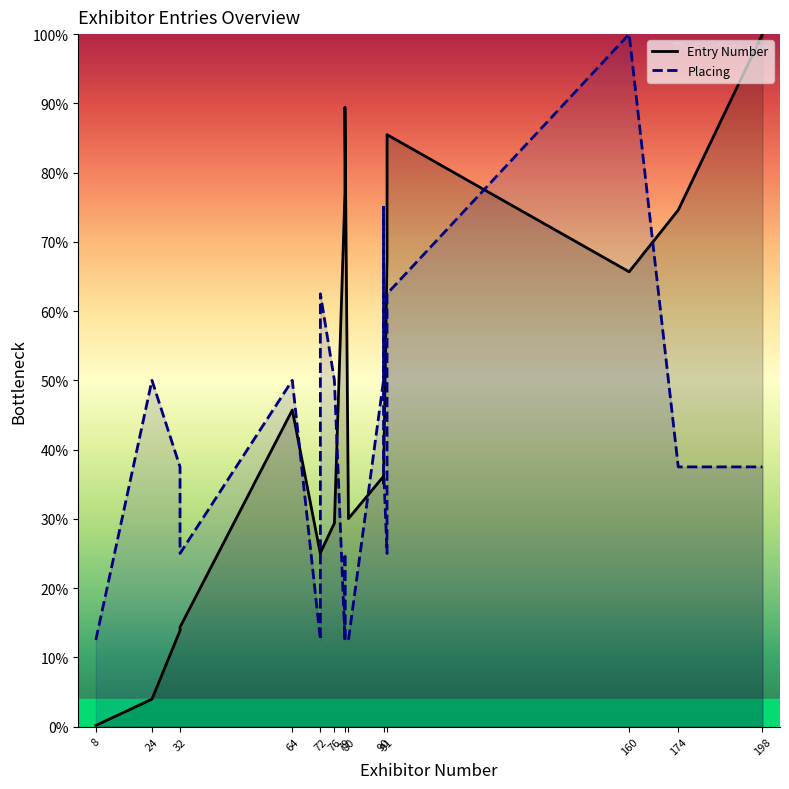

Reading left to right, list all the values displayed in this chart.

Entry Number: 0.2	4.0	13.9	14.4	45.7	24.9	25.1	29.4	77.1	77.7	89.4	30.0	36.1	35.1	35.5	67.7	85.5	65.7	74.6	100.0
Placing: 12.5	50.0	37.5	25.0	50.0	12.5	62.5	50.0	12.5	25.0	12.5	12.5	50.0	75.0	37.5	25.0	62.5	100.0	37.5	37.5